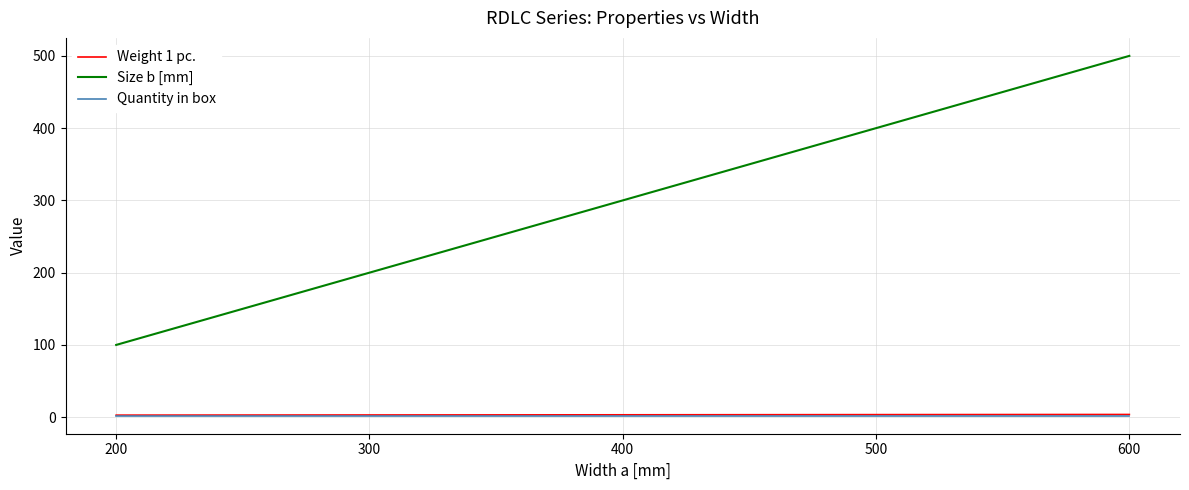

At which category does the chart reach its peak across all series?

600